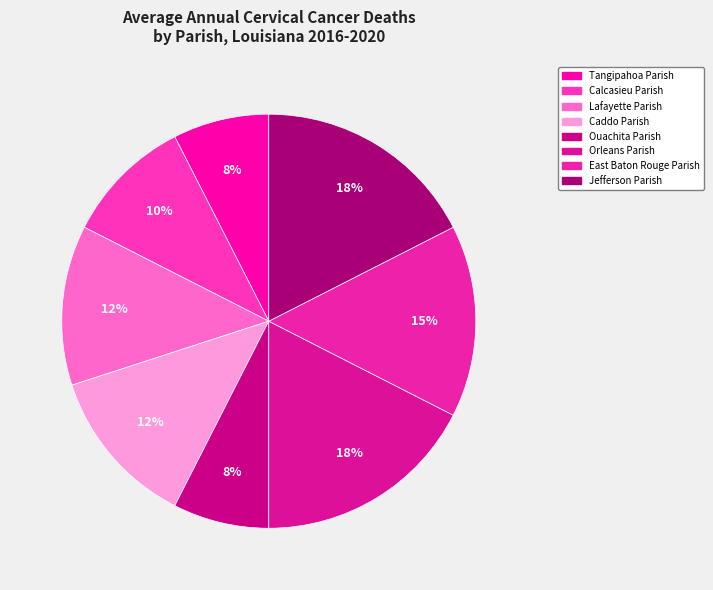

How many segments does this pie chart have?

8